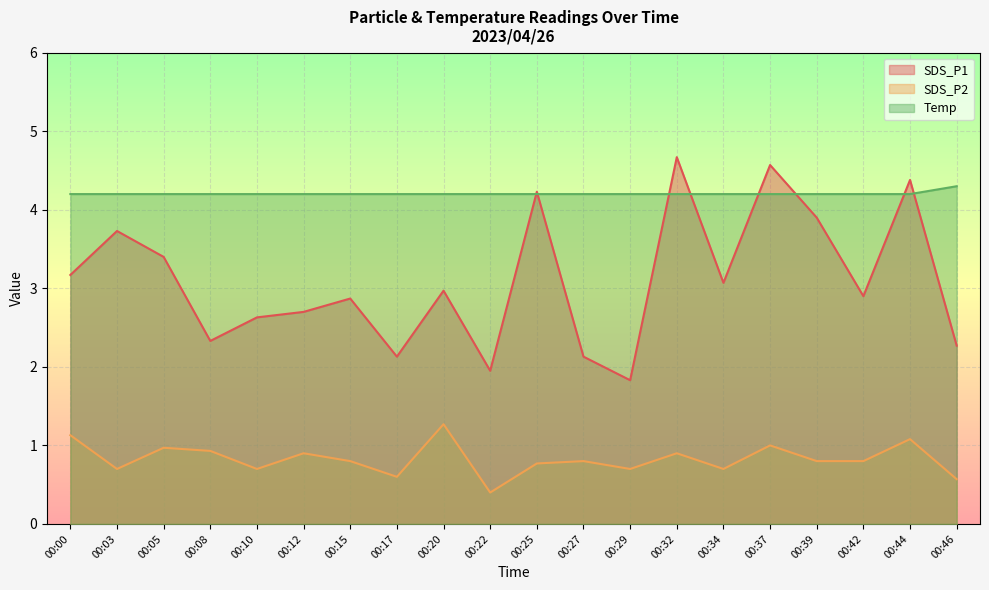

Reading left to right, list all the values displayed in this chart.

SDS_P1: 3.2	3.7	3.4	2.3	2.6	2.7	2.9	2.1	3.0	1.9	4.2	2.1	1.8	4.7	3.1	4.6	3.9	2.9	4.4	2.3
SDS_P2: 1.1	0.7	1.0	0.9	0.7	0.9	0.8	0.6	1.3	0.4	0.8	0.8	0.7	0.9	0.7	1.0	0.8	0.8	1.1	0.6
Temp: 4.2	4.2	4.2	4.2	4.2	4.2	4.2	4.2	4.2	4.2	4.2	4.2	4.2	4.2	4.2	4.2	4.2	4.2	4.2	4.3